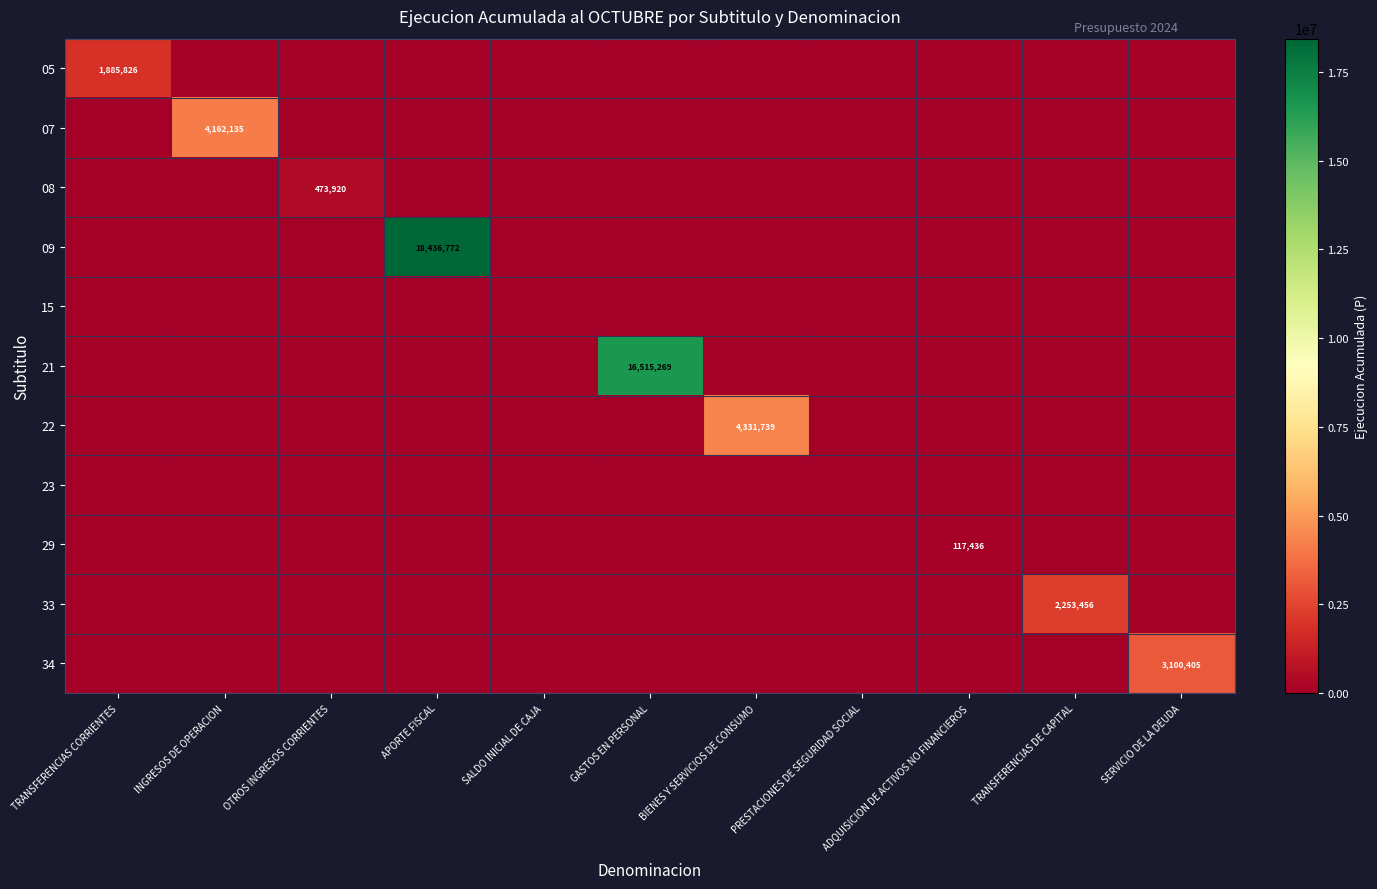

Is it true that 09 equals 12100651 at APORTE FISCAL?

False